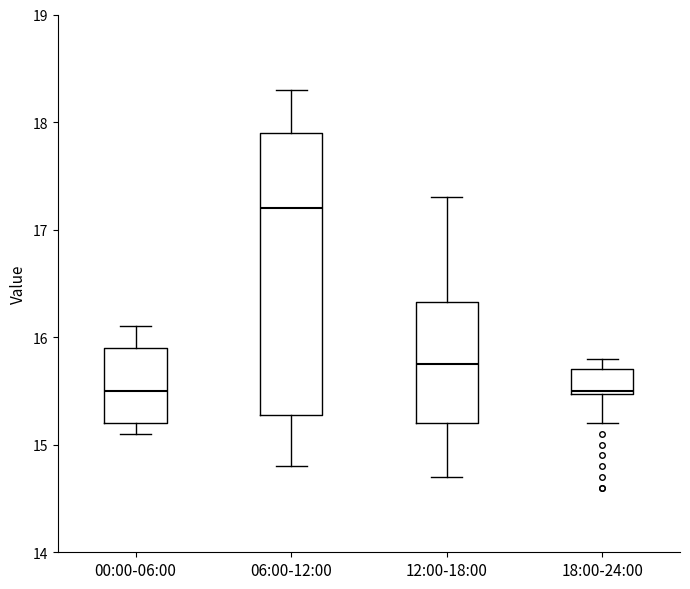

Where is the upper edge of the box for 06:00-12:00 on the y-axis? The values are not printed on the chart, so give them approximately, as read against the axis.

17.9